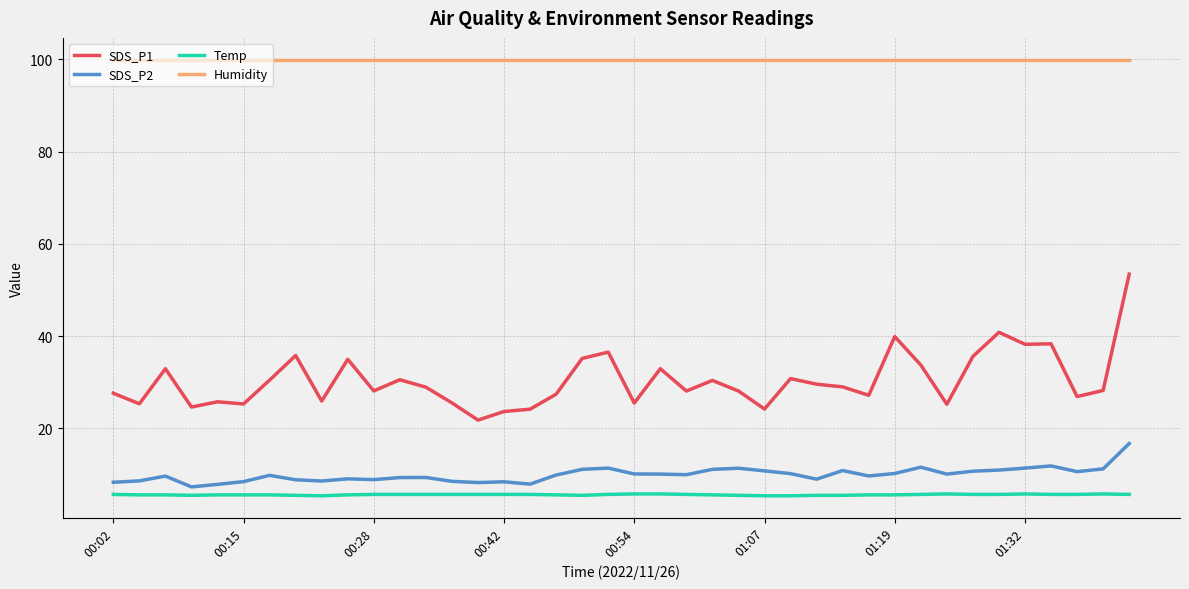

True or false: SDS_P1 and Humidity intersect in this chart.

False